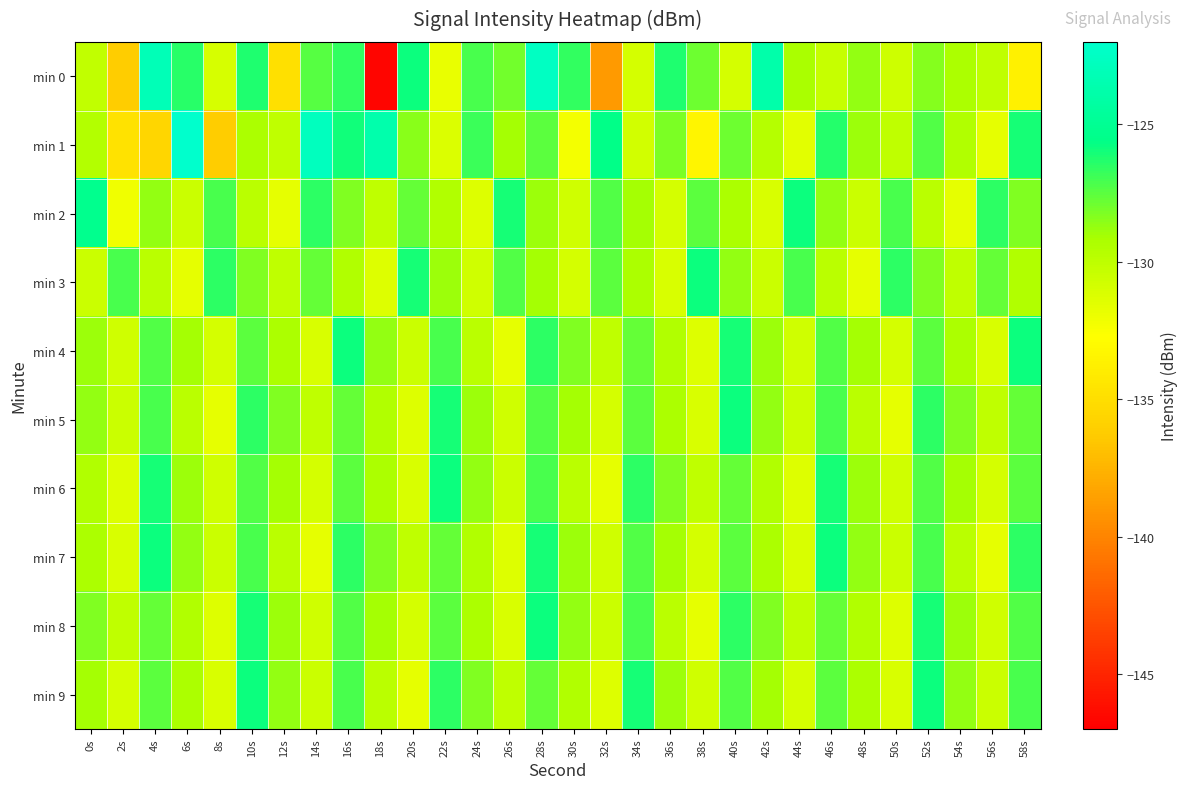

Count the number of categories in the chart.

30